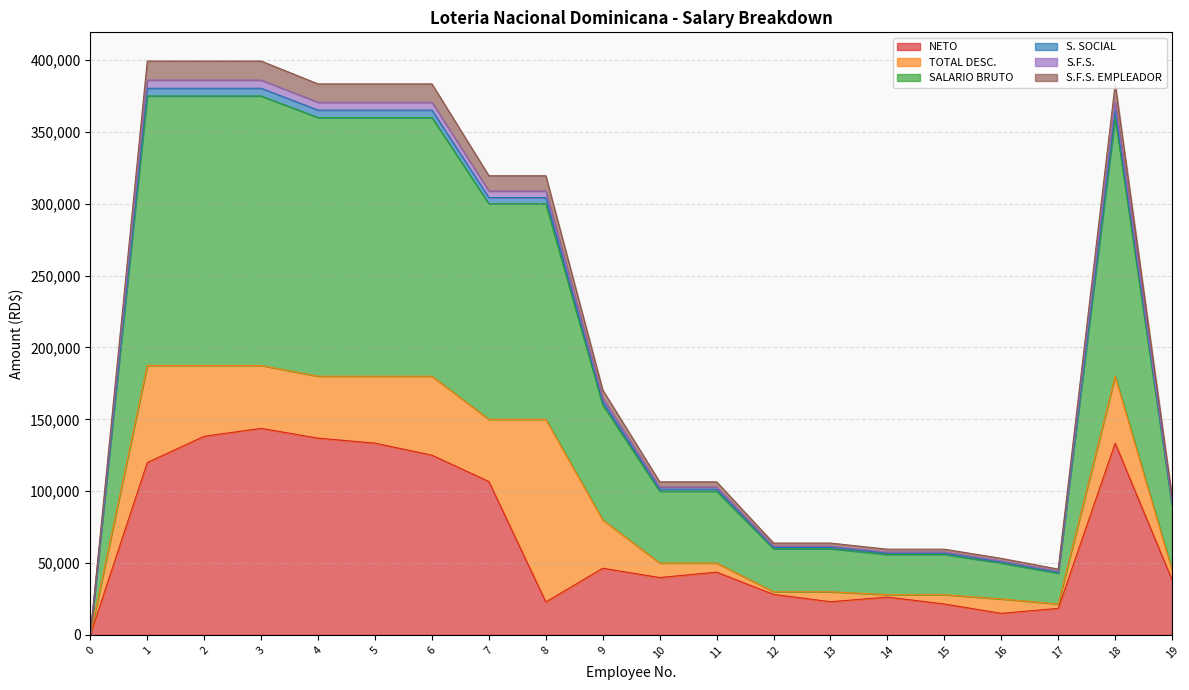

At which category is the sum across all series the highest?

3